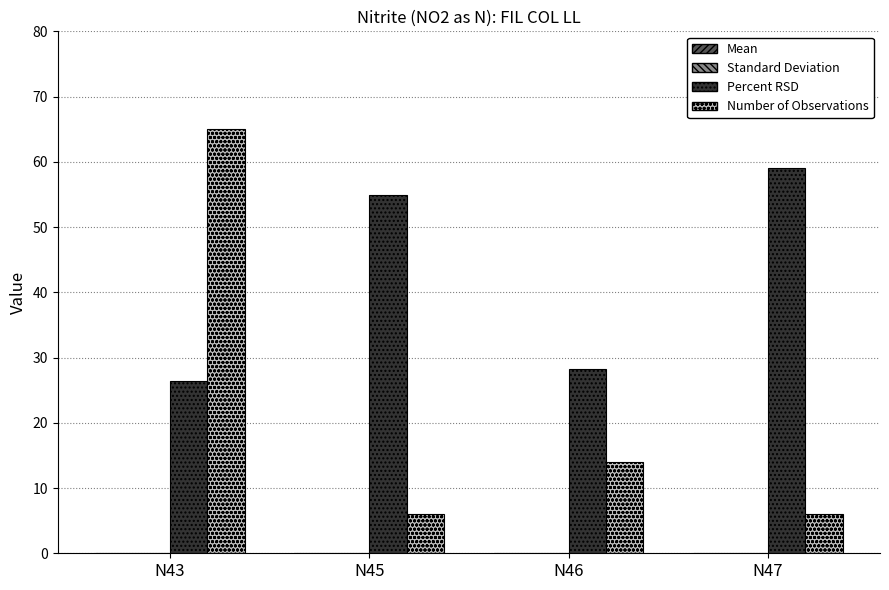

Which series has the largest total across all categories?

Percent RSD